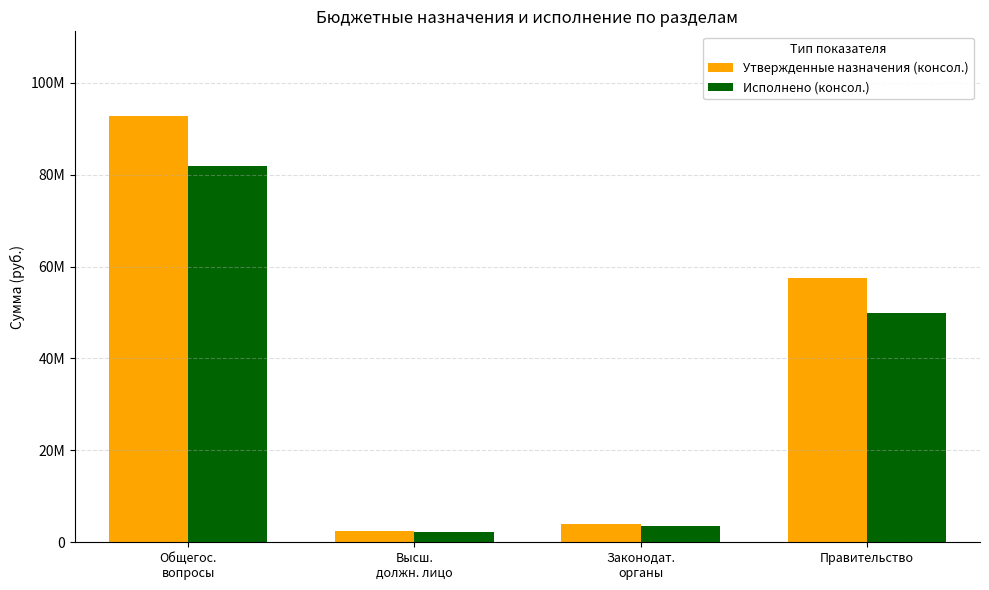

Which series has the largest total across all categories?

Утвержденные назначения (консол.)